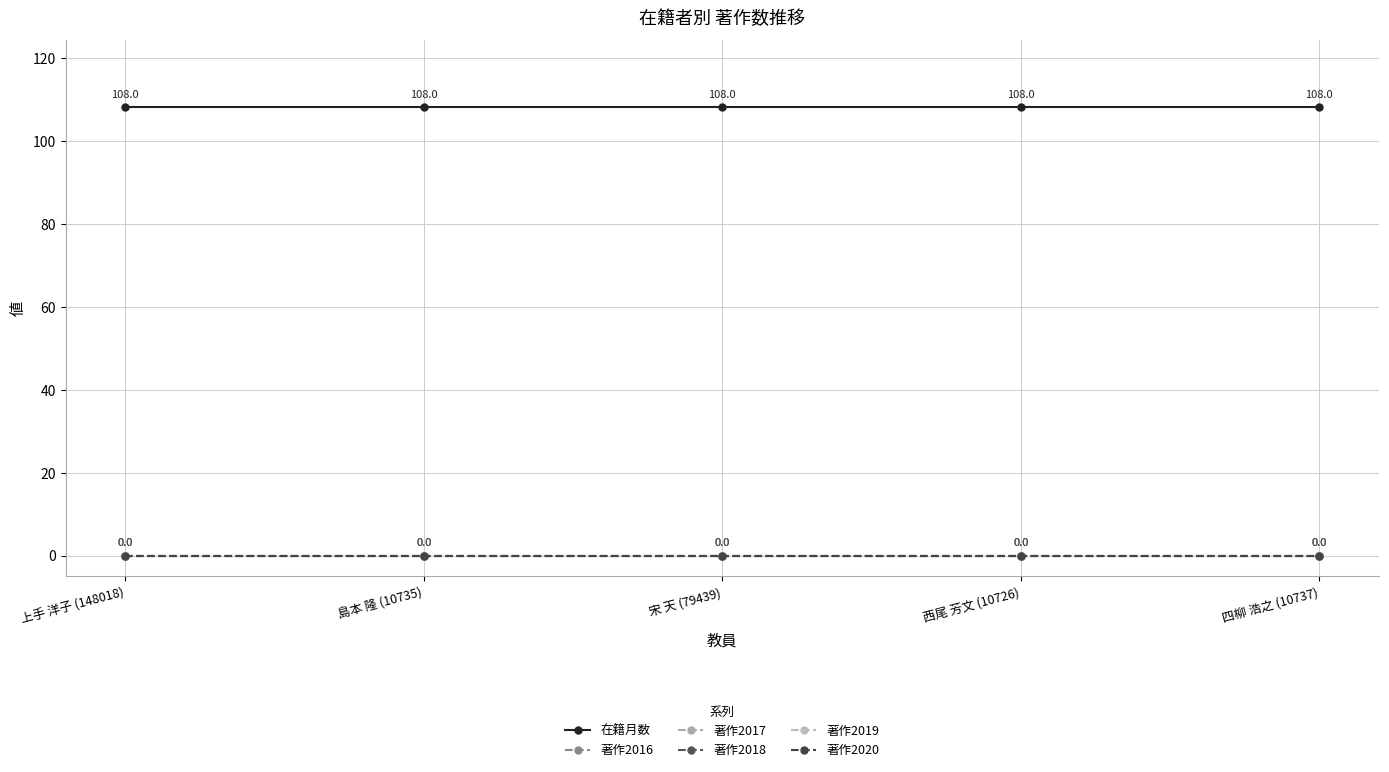

Does the chart have visible grid lines?

Yes